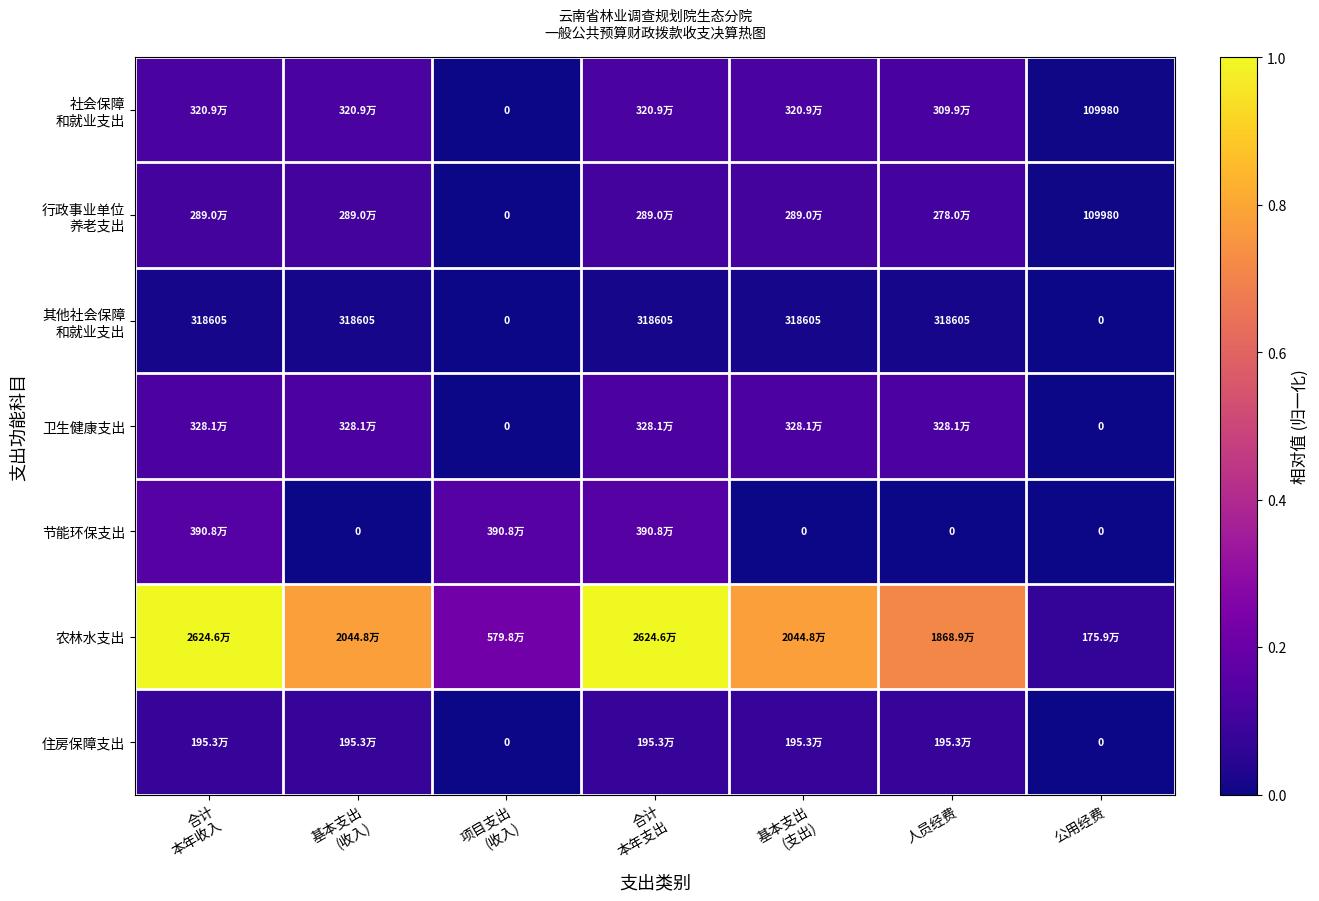

What is the approximate value of 卫生健康支出 at 合计 本年收入?

0.1